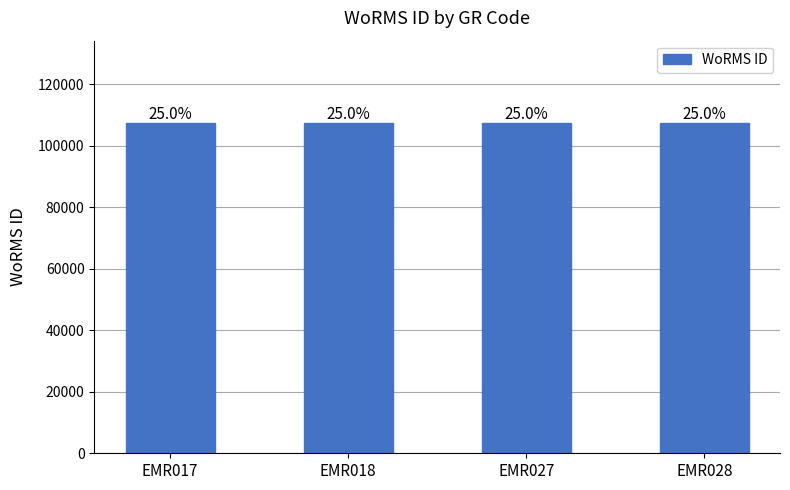

Does the chart contain any negative values?

No